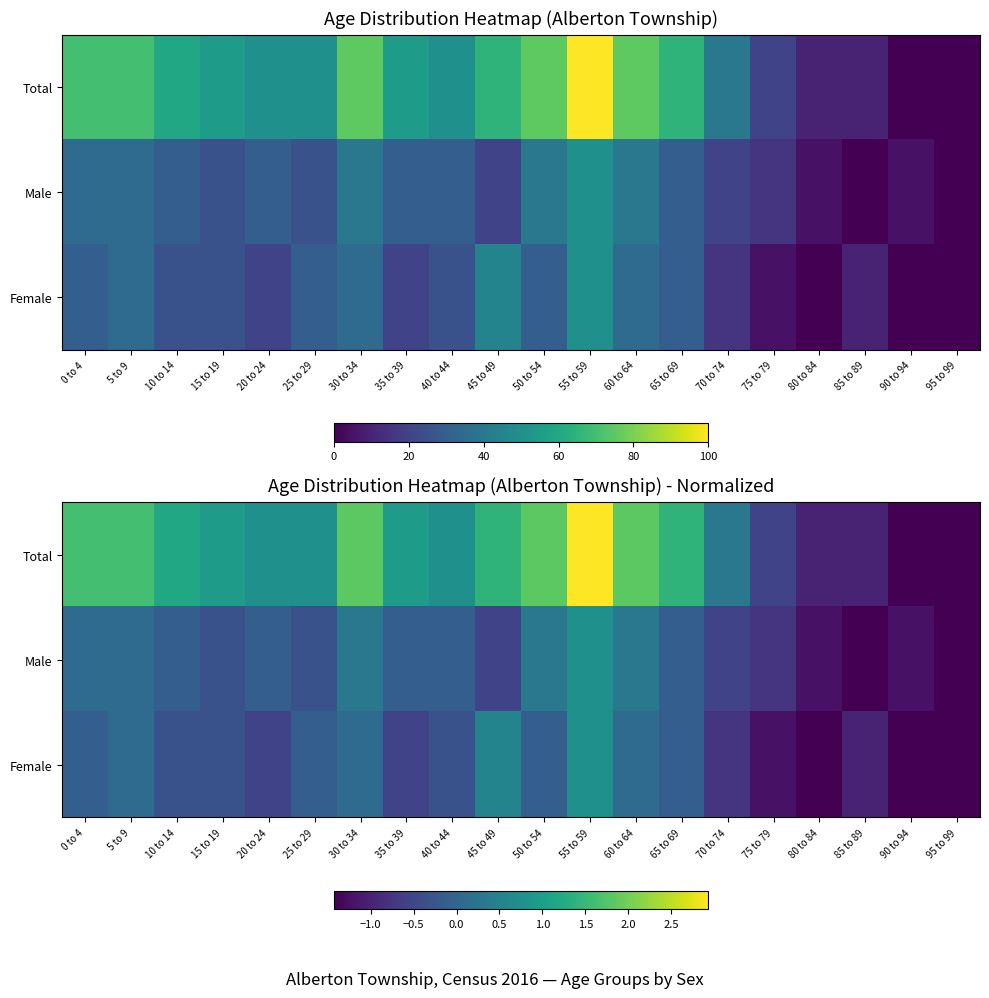

What is the average value of the Male series?

-0.3